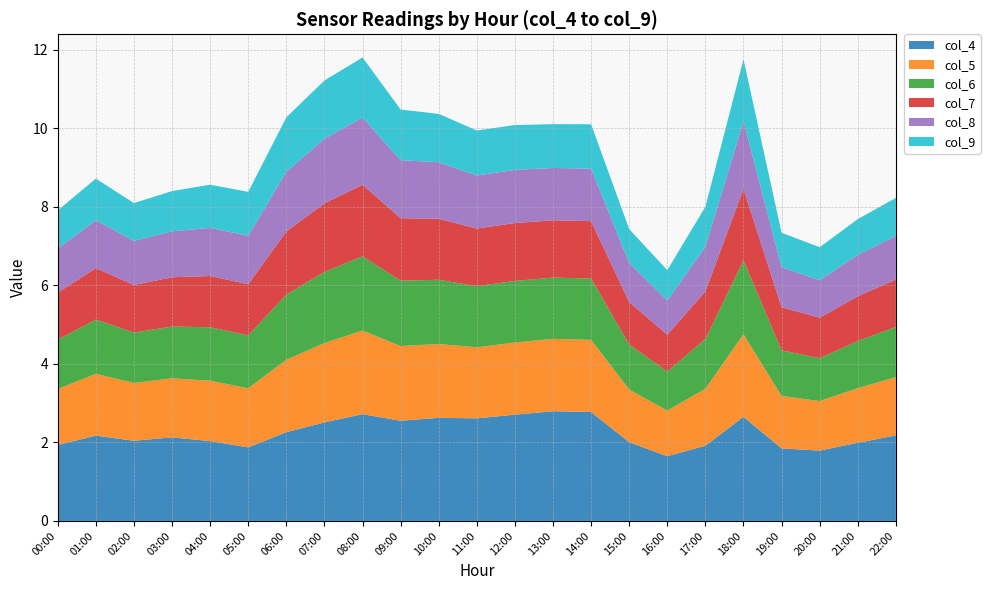

Reading left to right, extract all data points from this chart.

col_4: 00:00=1.9	01:00=2.2	02:00=2.0	03:00=2.1	04:00=2.0	05:00=1.9	06:00=2.3	07:00=2.5	08:00=2.7	09:00=2.6	10:00=2.6	11:00=2.6	12:00=2.7	13:00=2.8	14:00=2.8	15:00=2.0	16:00=1.6	17:00=1.9	18:00=2.7	19:00=1.8	20:00=1.8	21:00=2.0	22:00=2.2
col_5: 00:00=1.4	01:00=1.6	02:00=1.5	03:00=1.5	04:00=1.5	05:00=1.5	06:00=1.8	07:00=2.0	08:00=2.1	09:00=1.9	10:00=1.9	11:00=1.8	12:00=1.8	13:00=1.8	14:00=1.8	15:00=1.3	16:00=1.2	17:00=1.5	18:00=2.1	19:00=1.3	20:00=1.3	21:00=1.4	22:00=1.5
col_6: 00:00=1.3	01:00=1.4	02:00=1.3	03:00=1.3	04:00=1.4	05:00=1.3	06:00=1.7	07:00=1.8	08:00=1.9	09:00=1.7	10:00=1.6	11:00=1.6	12:00=1.6	13:00=1.6	14:00=1.6	15:00=1.1	16:00=1.0	17:00=1.3	18:00=1.9	19:00=1.2	20:00=1.1	21:00=1.2	22:00=1.3
col_7: 00:00=1.2	01:00=1.3	02:00=1.2	03:00=1.3	04:00=1.3	05:00=1.3	06:00=1.6	07:00=1.7	08:00=1.8	09:00=1.6	10:00=1.6	11:00=1.5	12:00=1.5	13:00=1.5	14:00=1.5	15:00=1.1	16:00=0.9	17:00=1.2	18:00=1.8	19:00=1.1	20:00=1.0	21:00=1.1	22:00=1.2
col_8: 00:00=1.1	01:00=1.2	02:00=1.1	03:00=1.2	04:00=1.2	05:00=1.2	06:00=1.5	07:00=1.6	08:00=1.7	09:00=1.5	10:00=1.4	11:00=1.4	12:00=1.4	13:00=1.3	14:00=1.3	15:00=1.0	16:00=0.9	17:00=1.1	18:00=1.7	19:00=1.0	20:00=1.0	21:00=1.1	22:00=1.1
col_9: 00:00=1.0	01:00=1.1	02:00=1.0	03:00=1.0	04:00=1.1	05:00=1.1	06:00=1.4	07:00=1.5	08:00=1.5	09:00=1.3	10:00=1.2	11:00=1.1	12:00=1.1	13:00=1.1	14:00=1.1	15:00=0.9	16:00=0.8	17:00=1.0	18:00=1.6	19:00=0.9	20:00=0.8	21:00=0.9	22:00=1.0